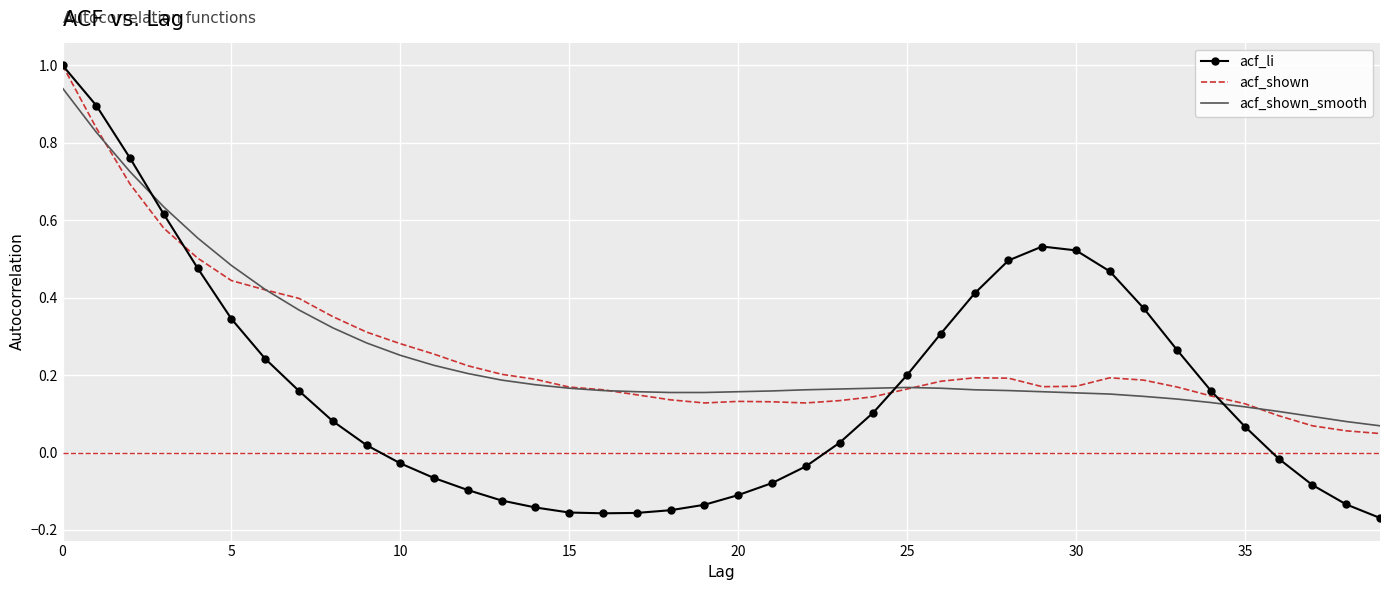

What is the greatest value displayed?

1.0